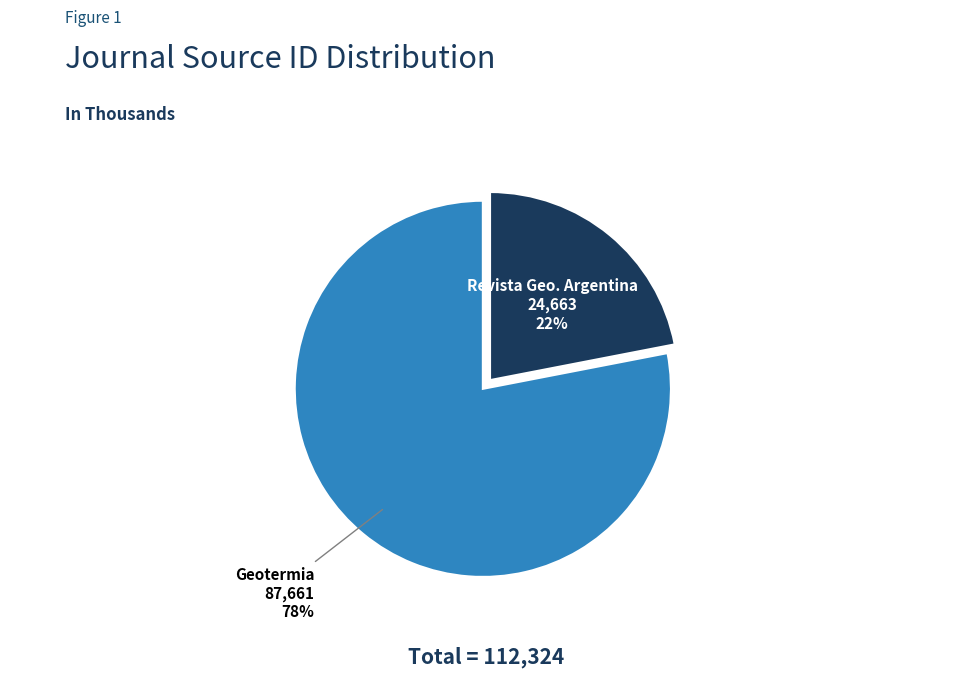

The Geotermia slice represents 78% of the pie. True or false?

True